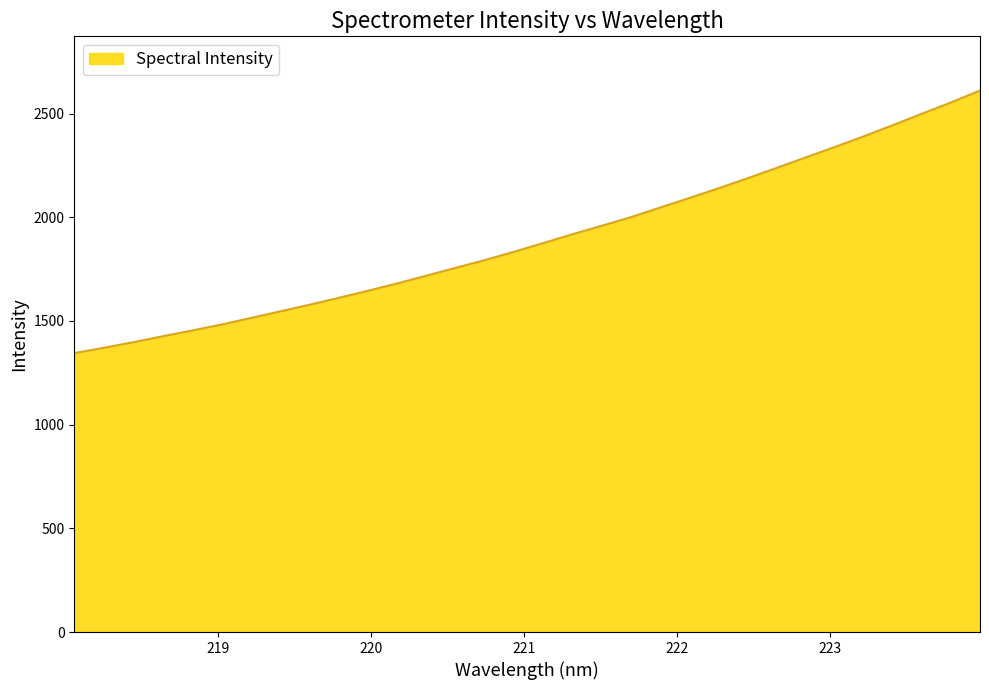

What is the difference between the maximum and minimum values?

1266.2